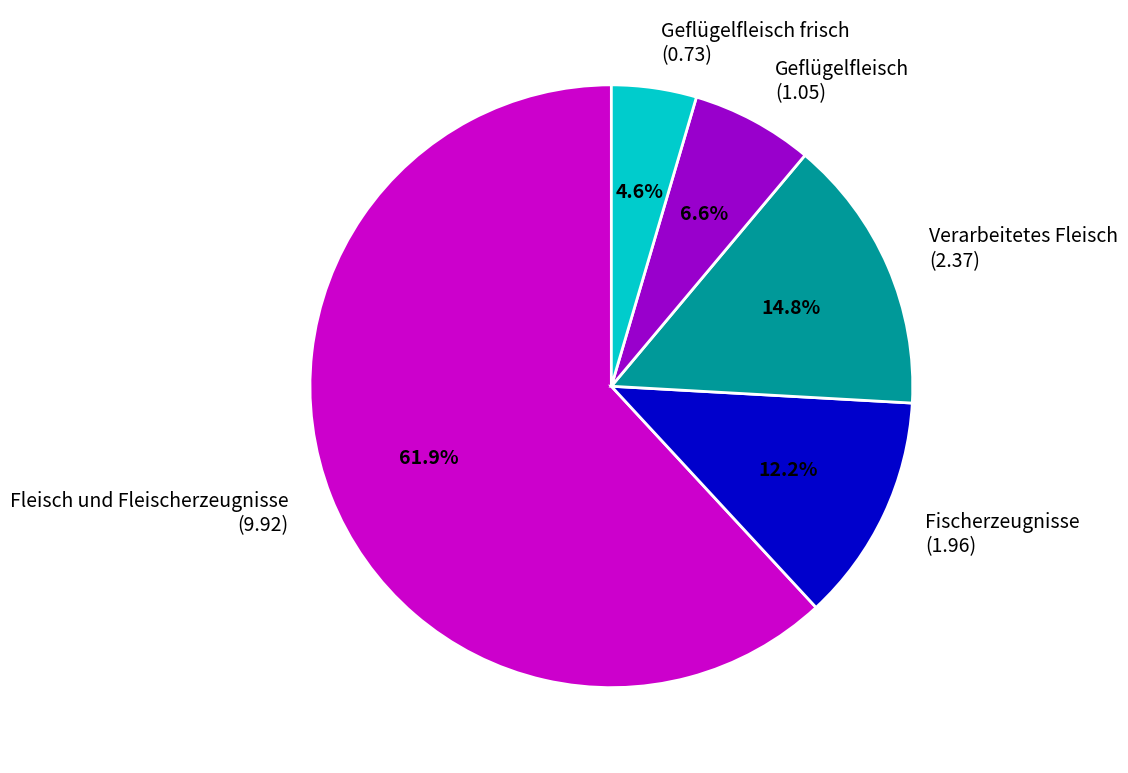

What is the smallest slice in the pie chart?

Geflügelfleisch frisch (0.73)